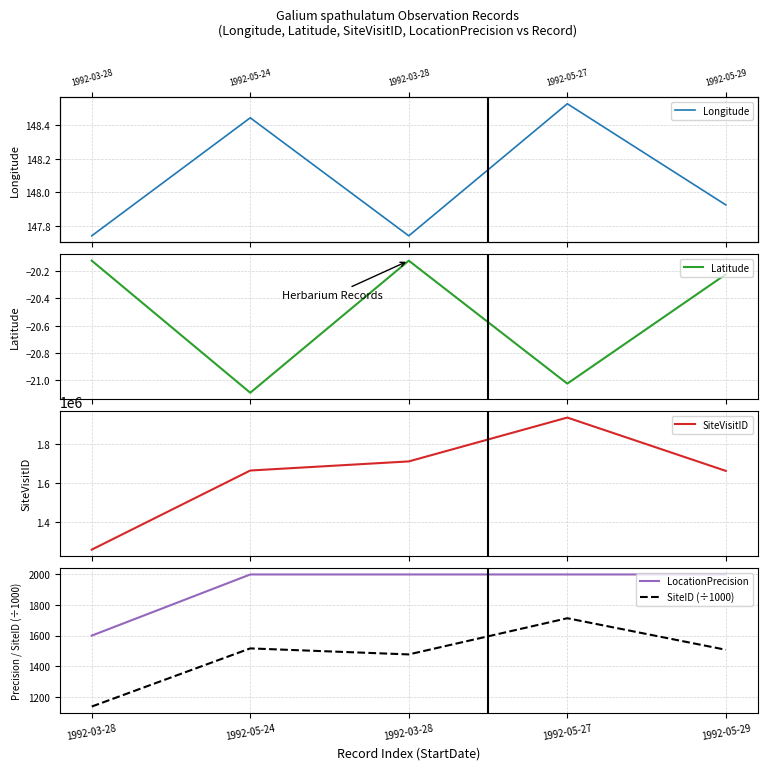

List the labels in order of Longitude value, largest first.

1992-05-27, 1992-05-24, 1992-05-29, 1992-03-28, 1992-03-28